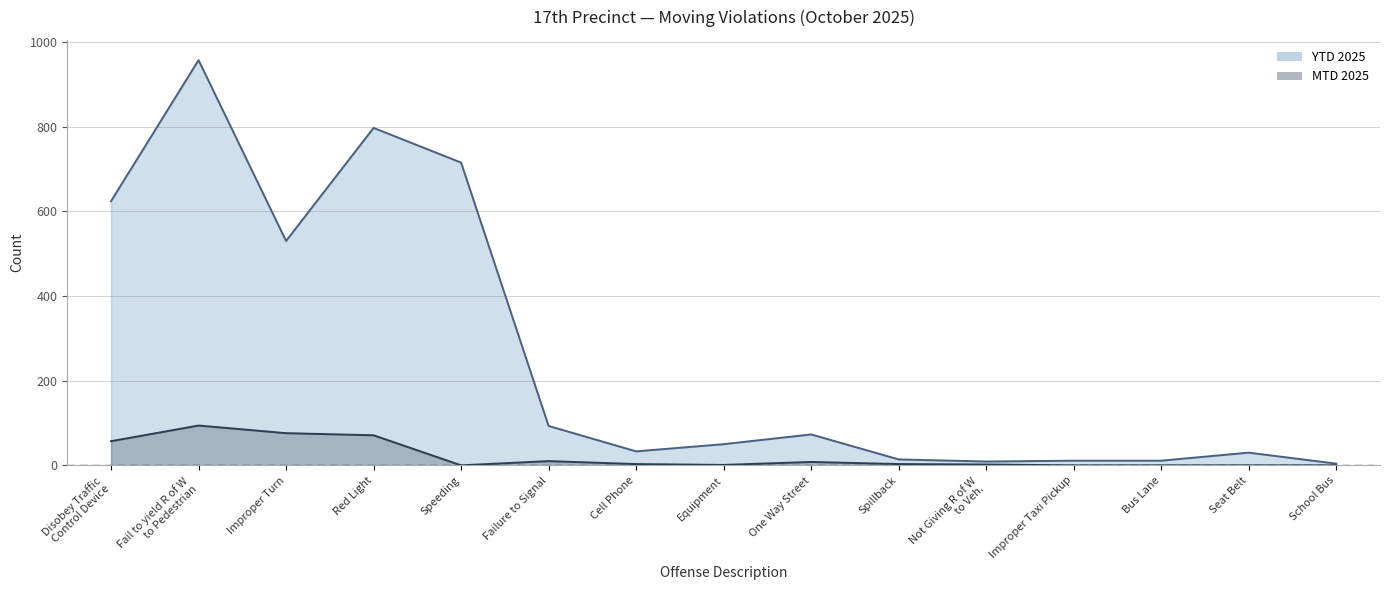

What is the label of the 7th point from the right?

One Way Street